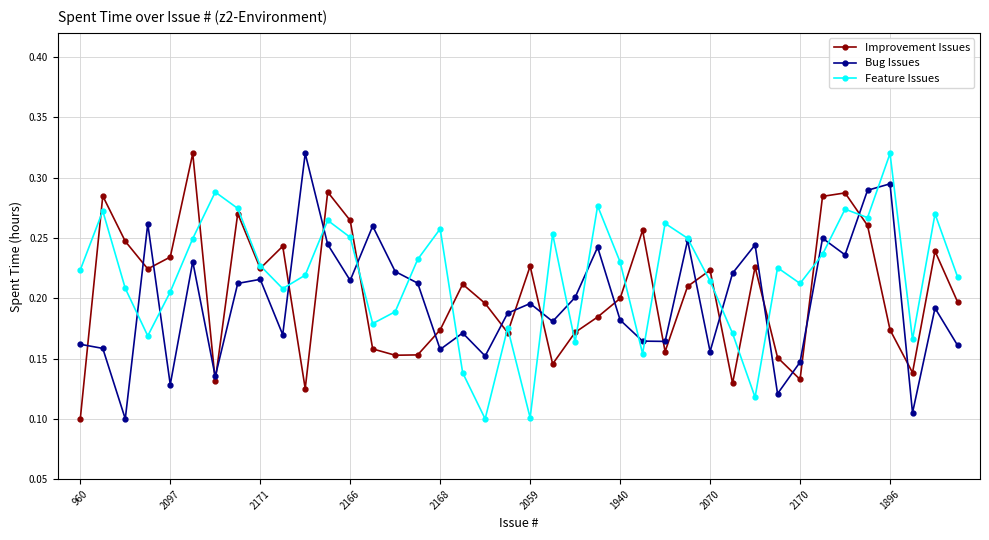

True or false: Bug Issues has more than 2 points higher than both neighbors.

True